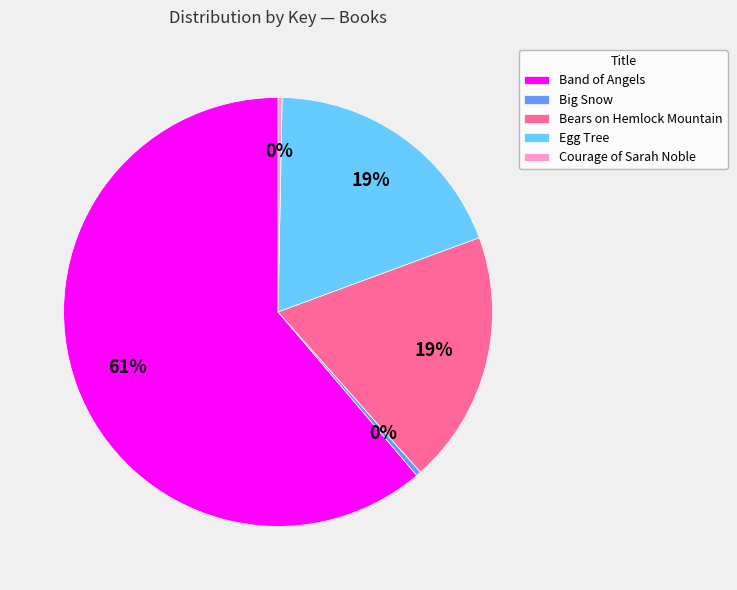

True or false: Big Snow accounts for 0% of the total.

True